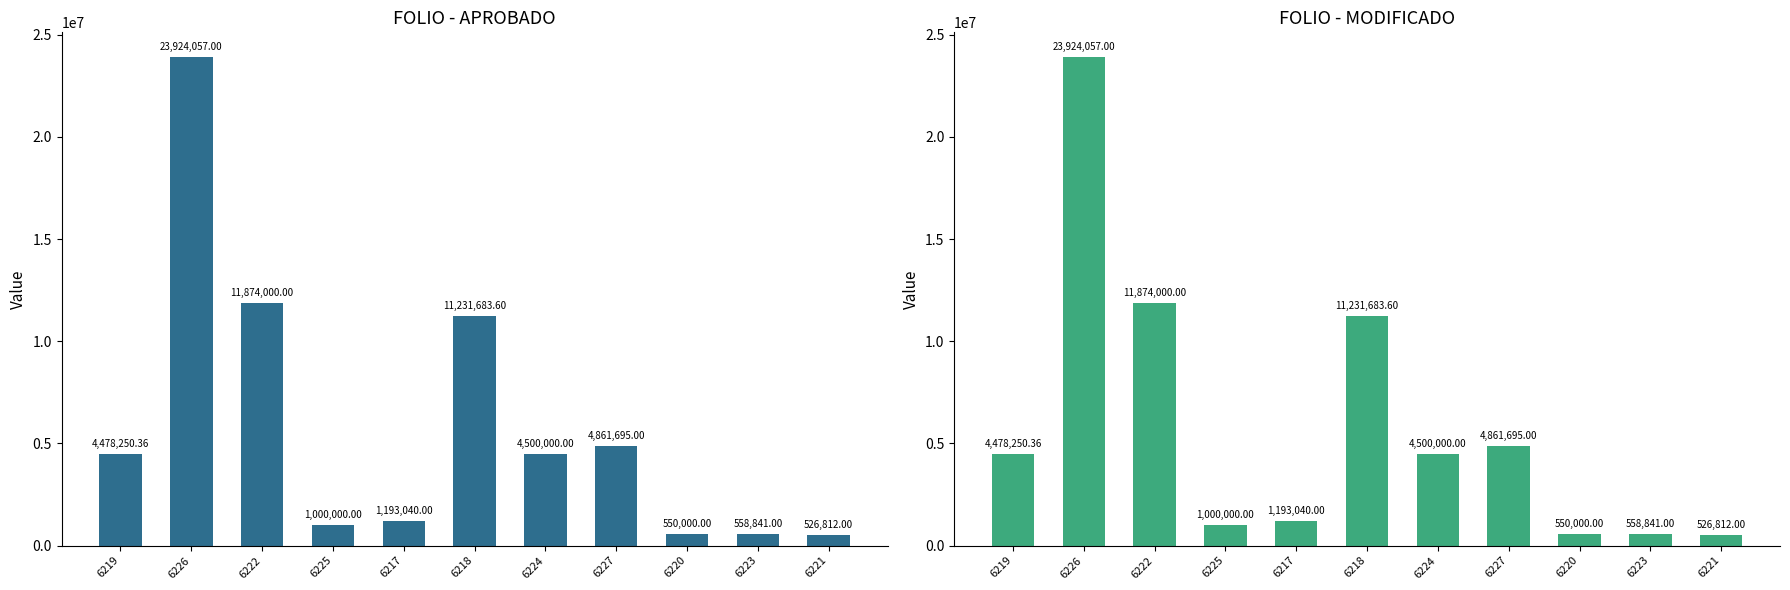

What position from the right is 6224?

5